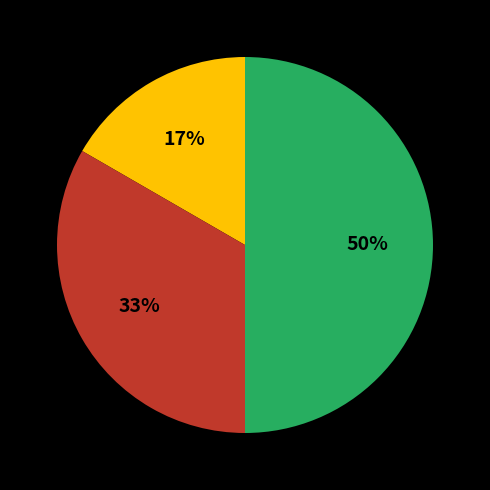

To the nearest percent, what is the average slice percentage?

33%